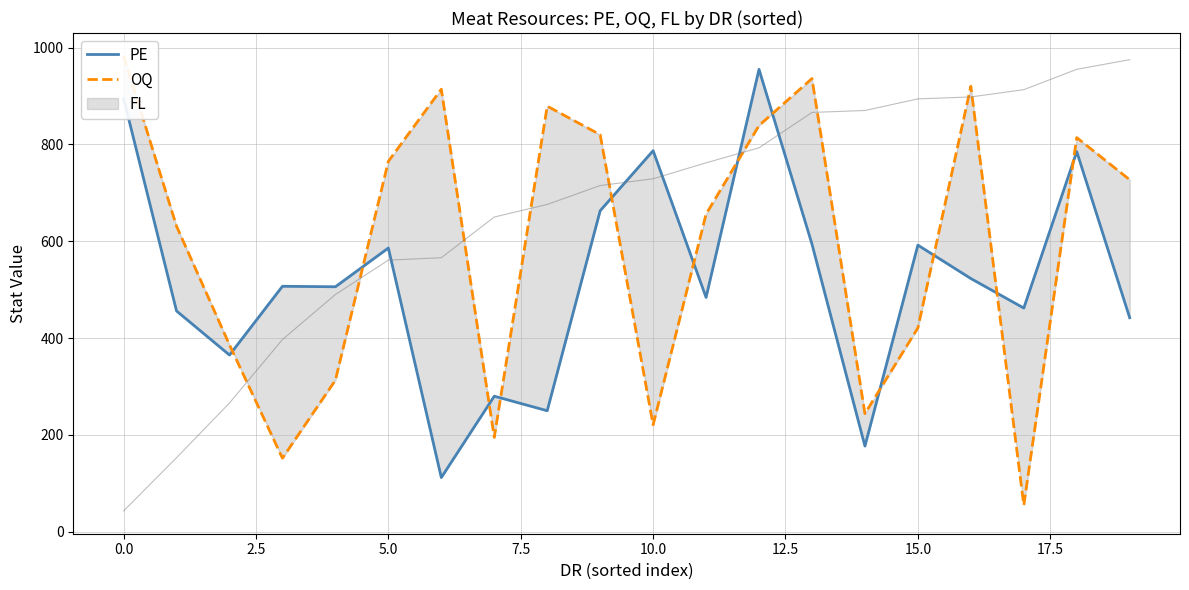

The OQ series shows 814 at 18. True or false?

True